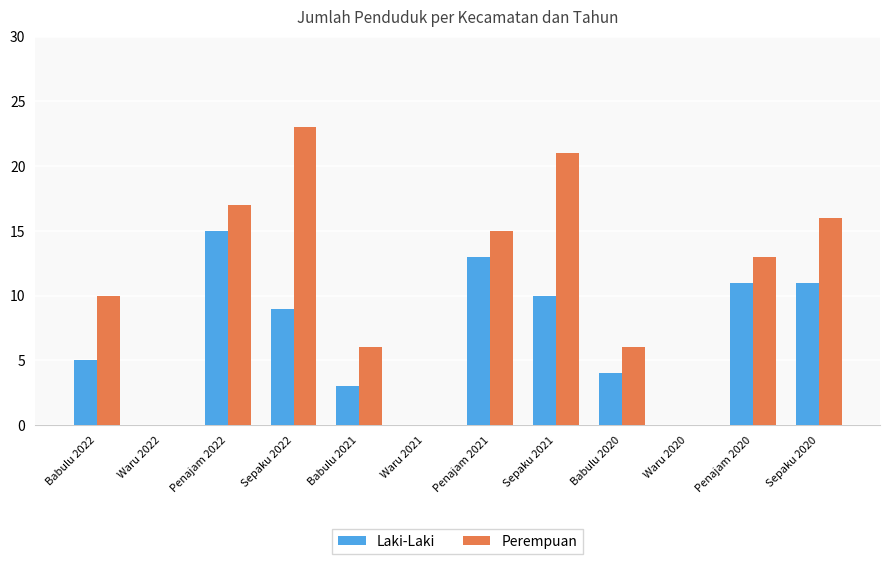

Which series has the largest total across all categories?

Perempuan